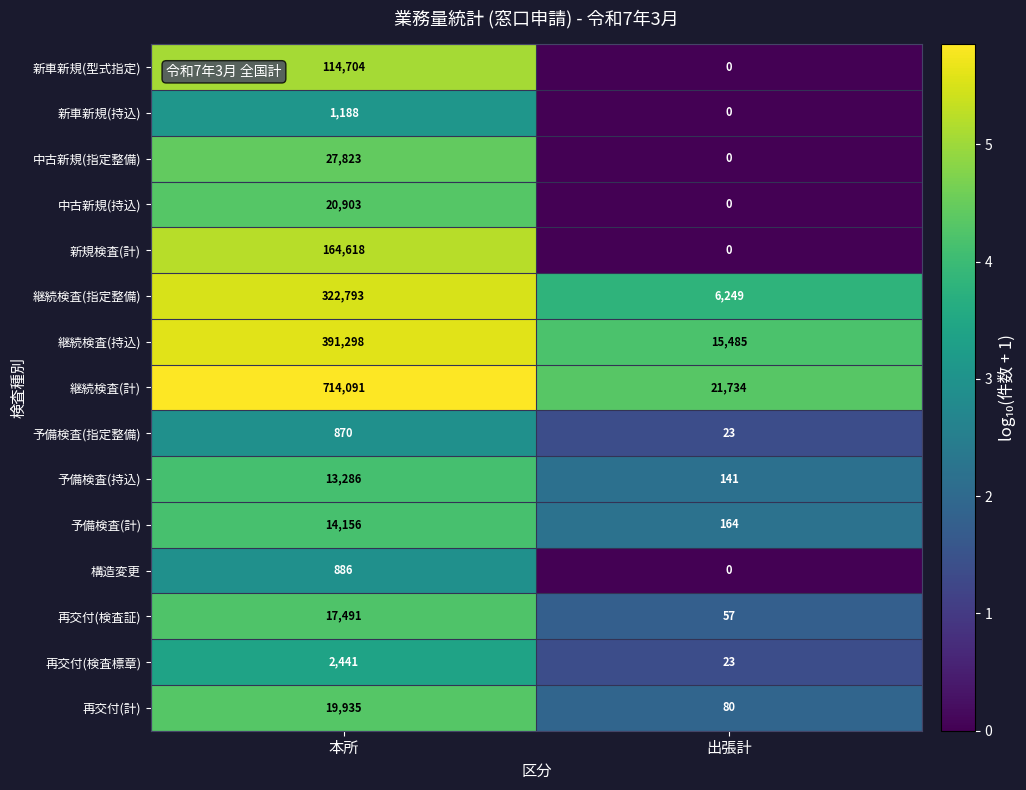

Read the 予備検査(計) value at 出張計, to the nearest 50.

150